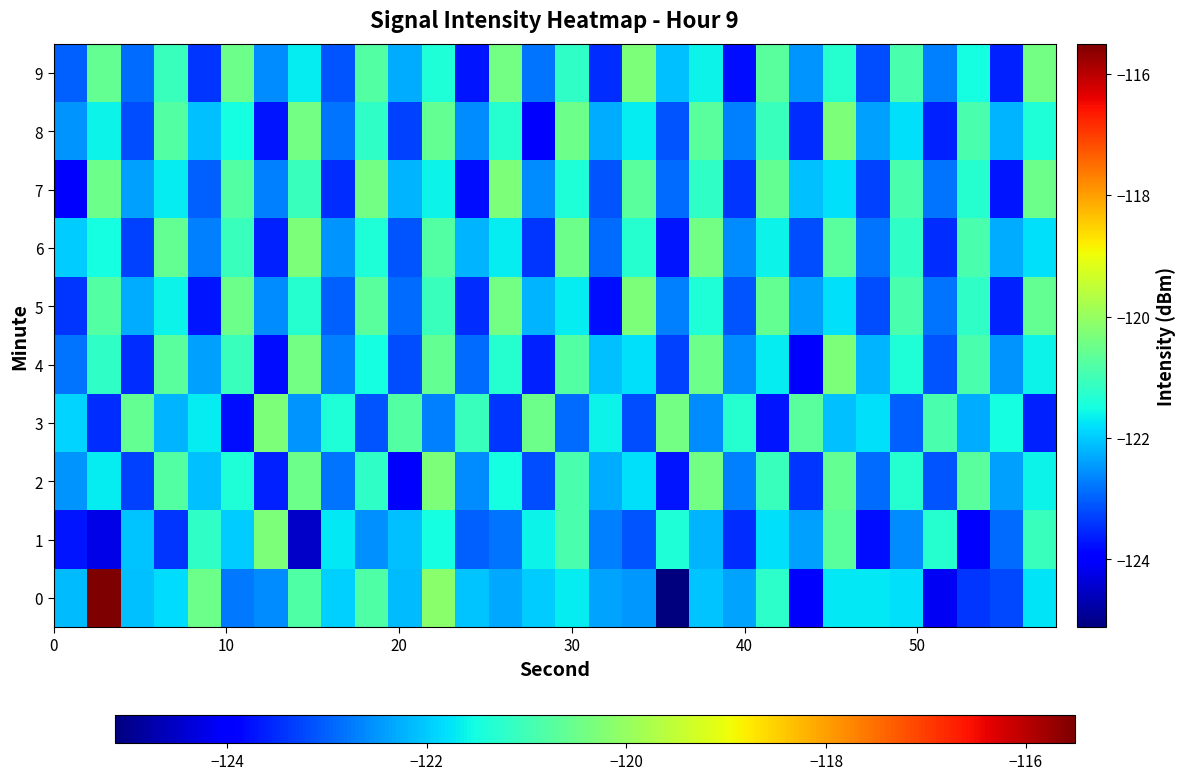

What is the greatest value displayed?

-115.5